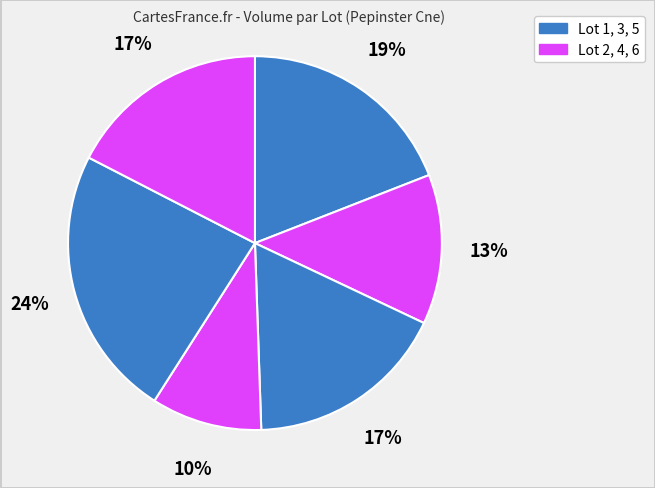

Count the number of slices in the pie.

6